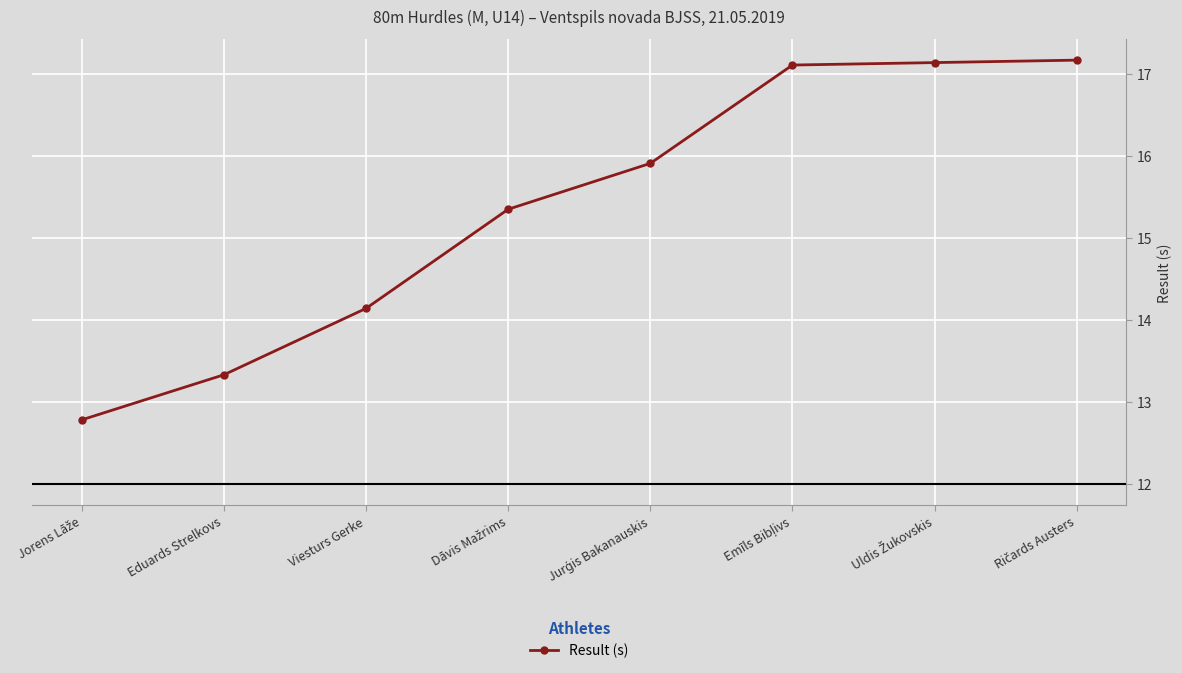

What is the average value?

15.4